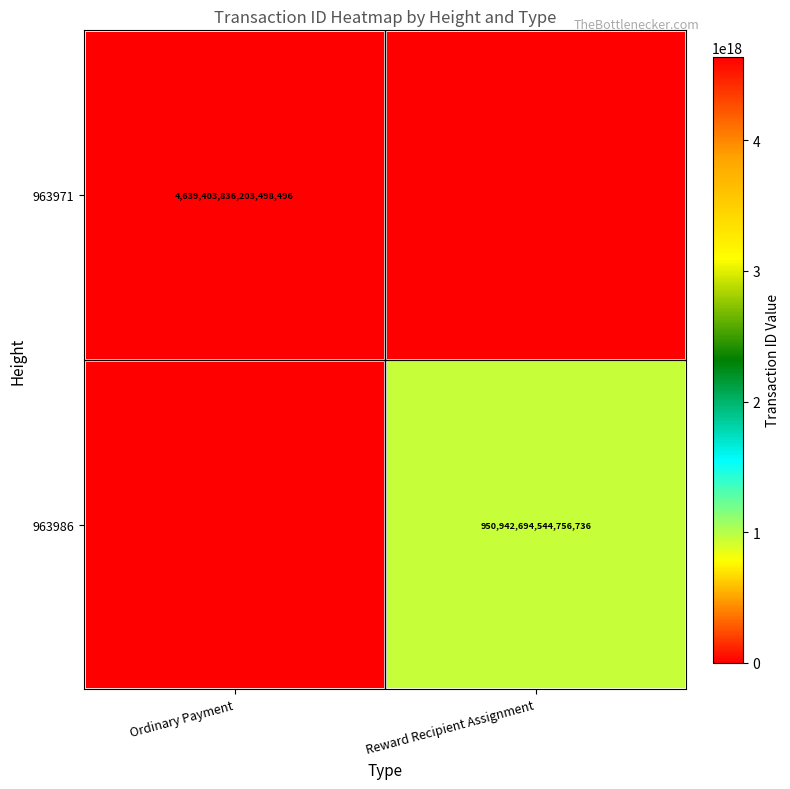

The 963971 series shows 4639403836203498496 at Ordinary Payment. True or false?

True